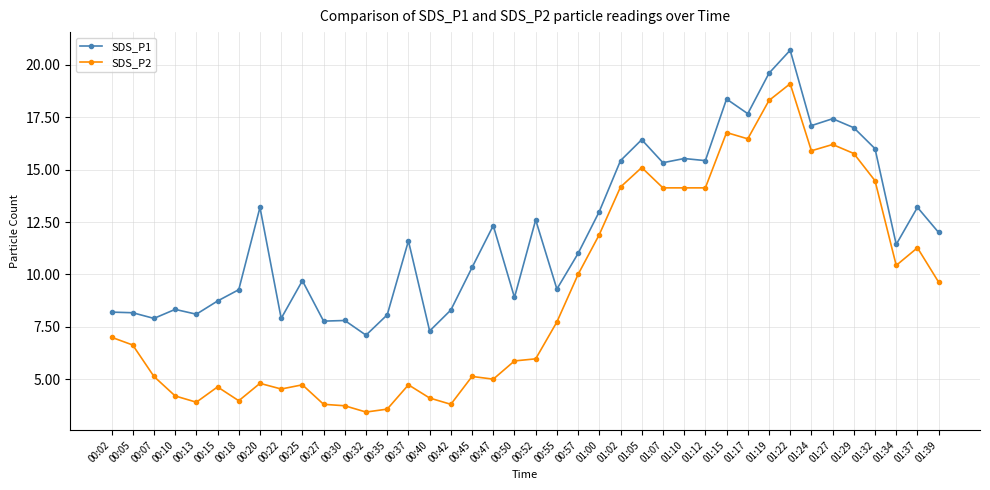

Is the value of SDS_P1 at 01:39 greater than the value of SDS_P2 at 01:29?

No